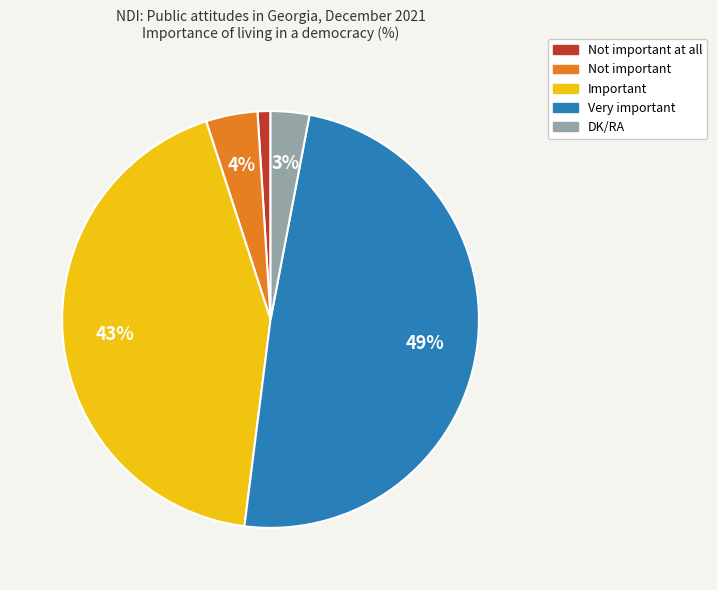

Combined, do DK/RA and Very important account for over 50%?

Yes